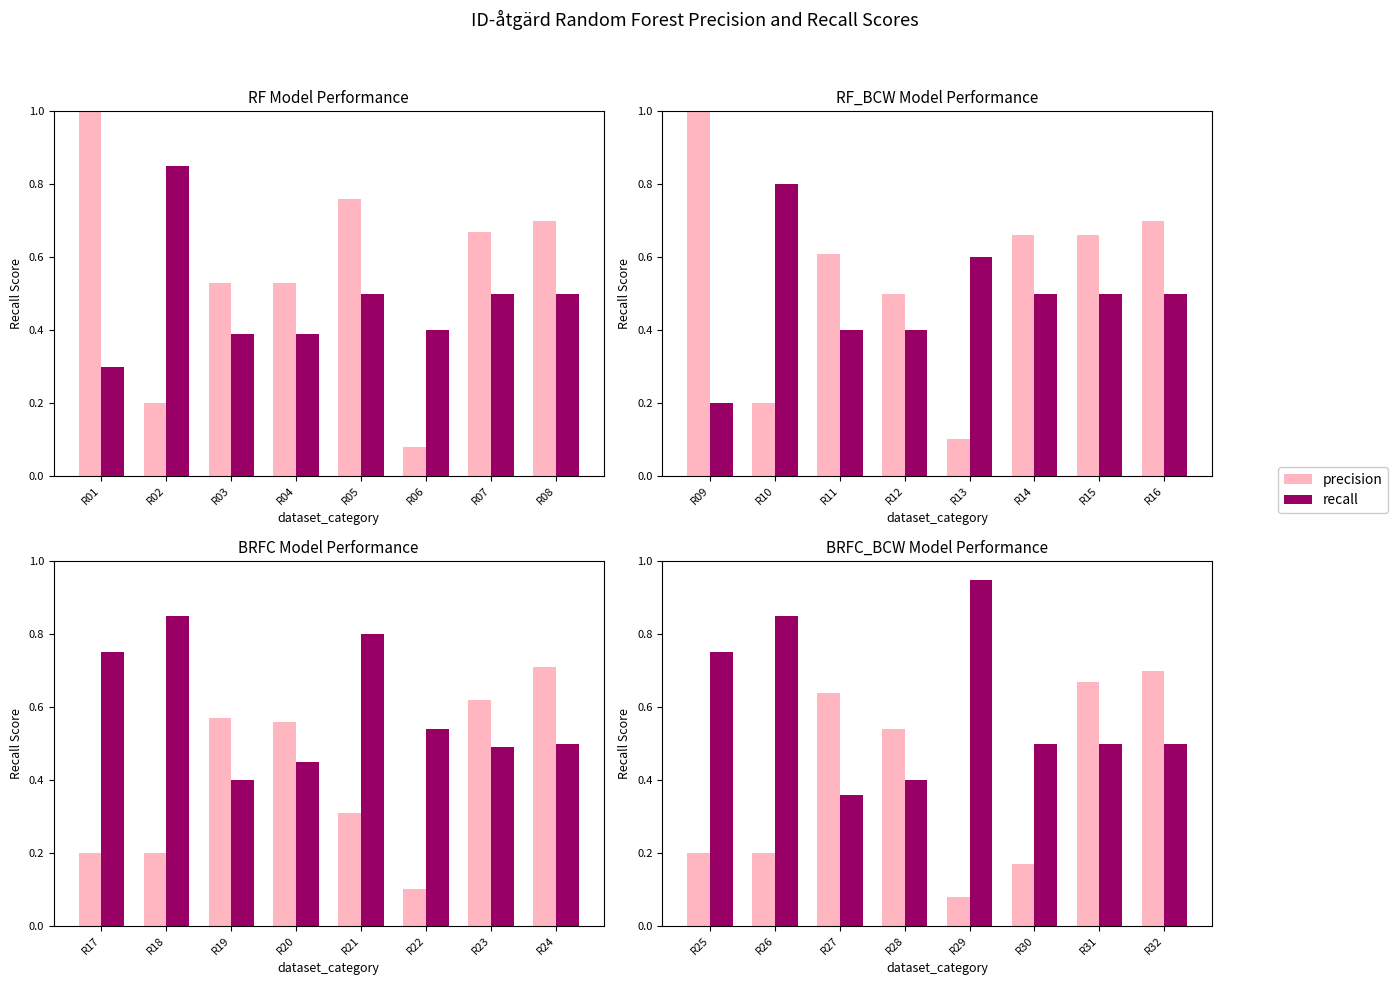

Rank the series at R31 from lowest to highest value.

recall, precision